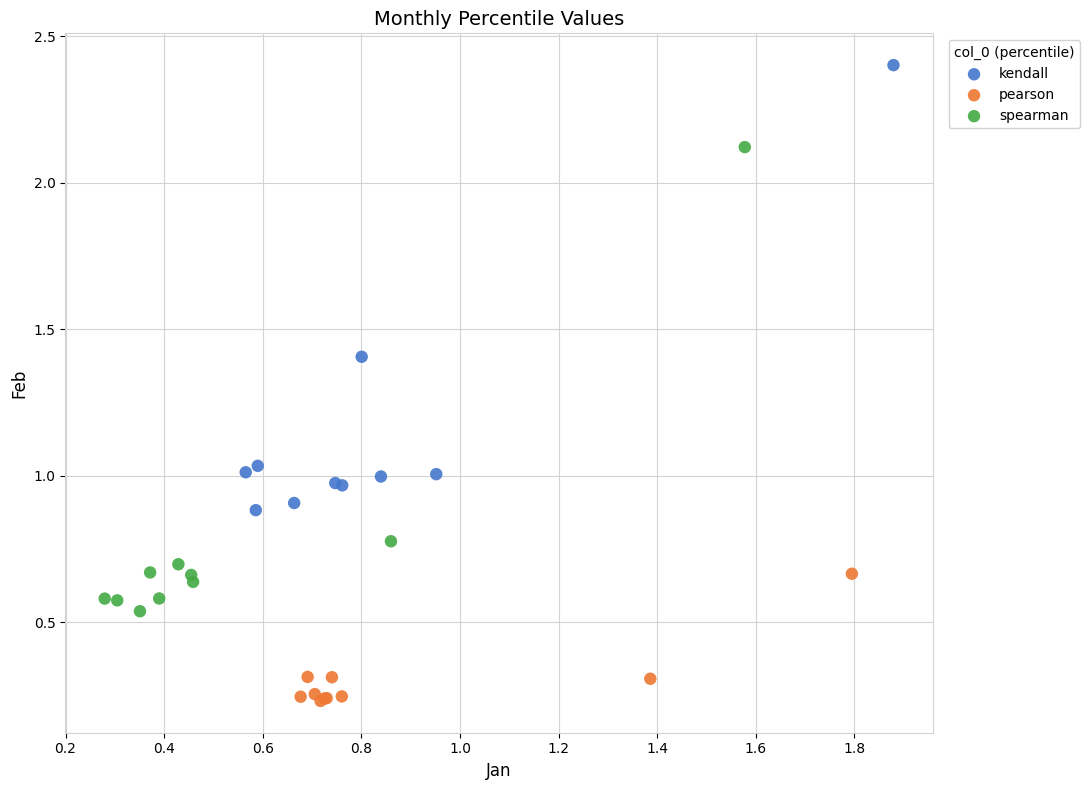

Which series has the widest spread of Y values?

spearman